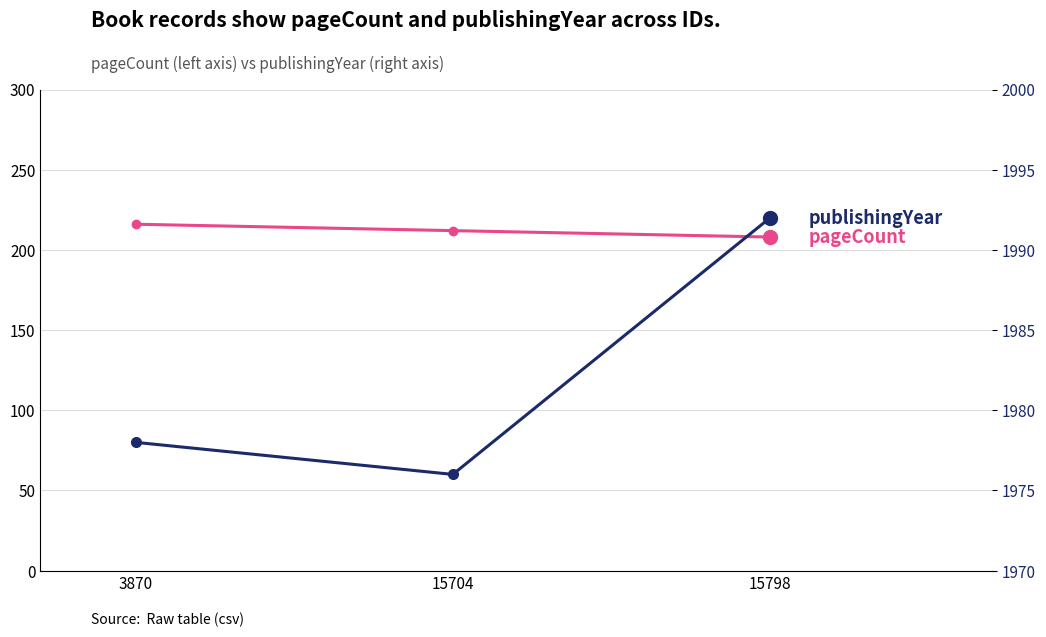

Between 15704 and 15798, which series saw the biggest shift?

publishingYear